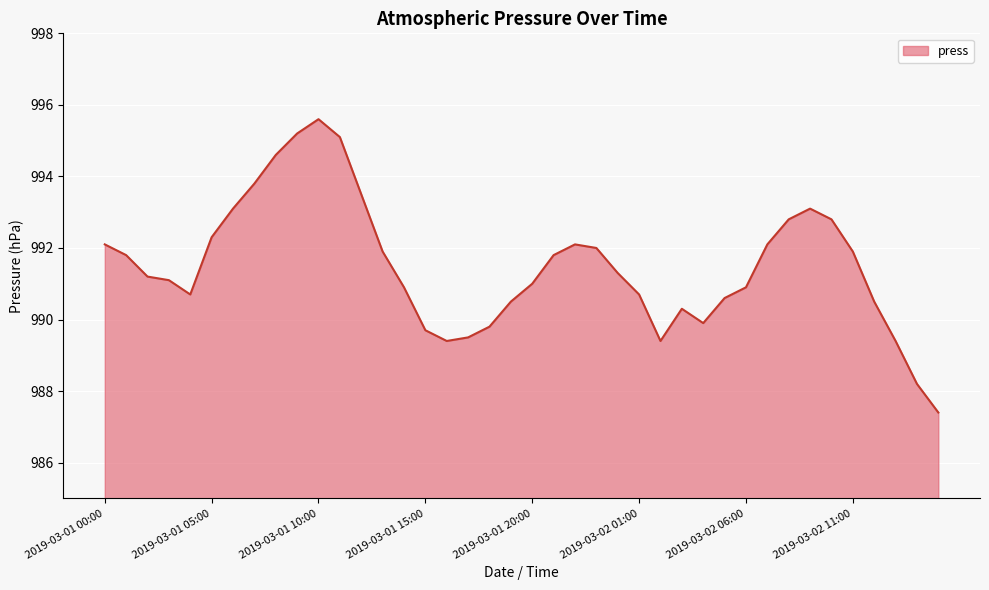

What is the greatest value displayed?

995.6